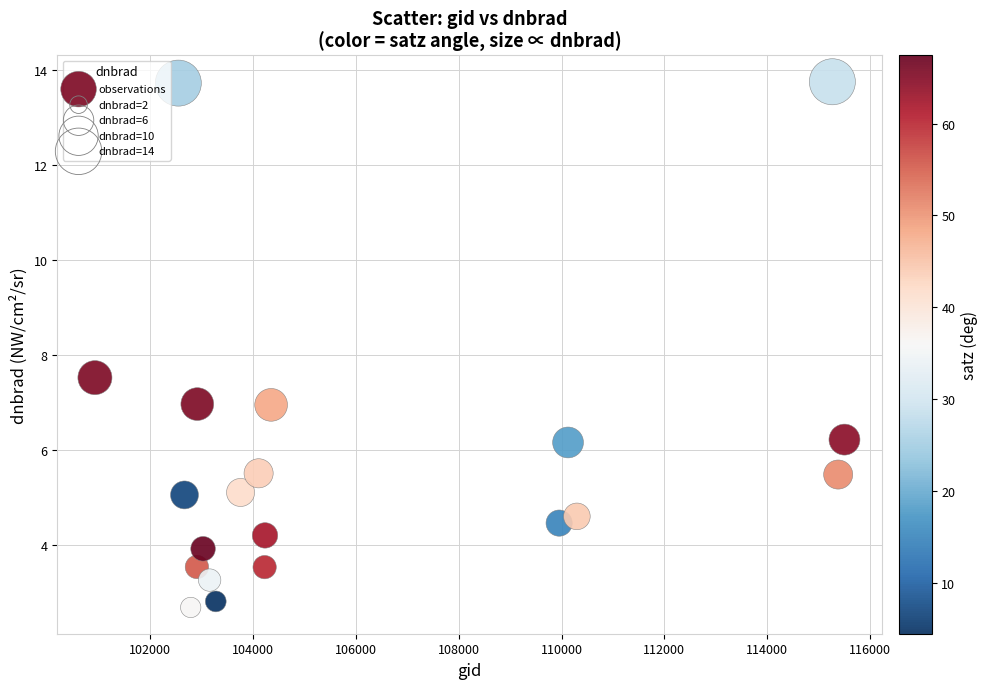

What is the range of Y values (max minus min)?

11.1